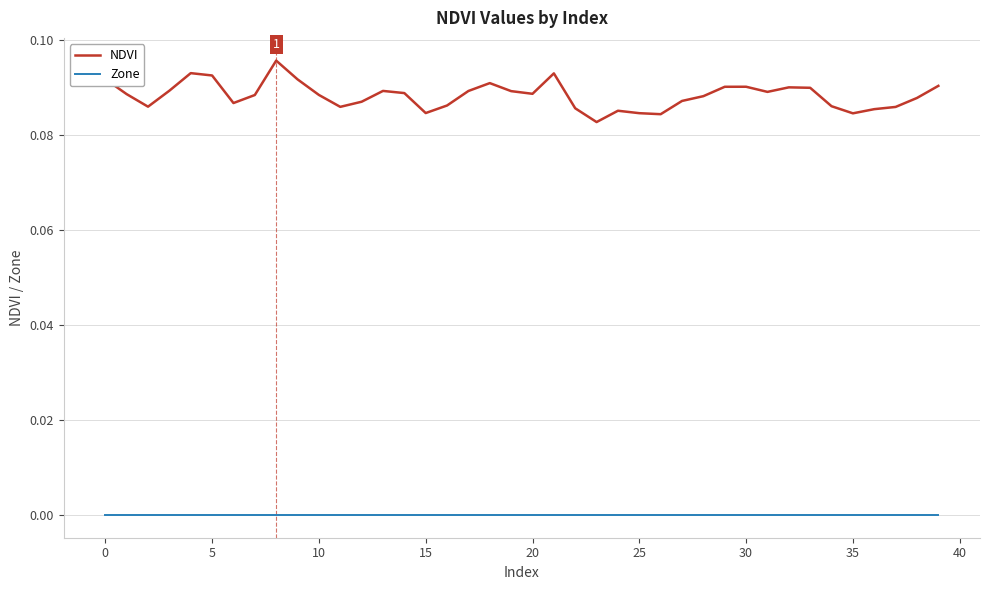

Which series has the widest spread of values?

NDVI